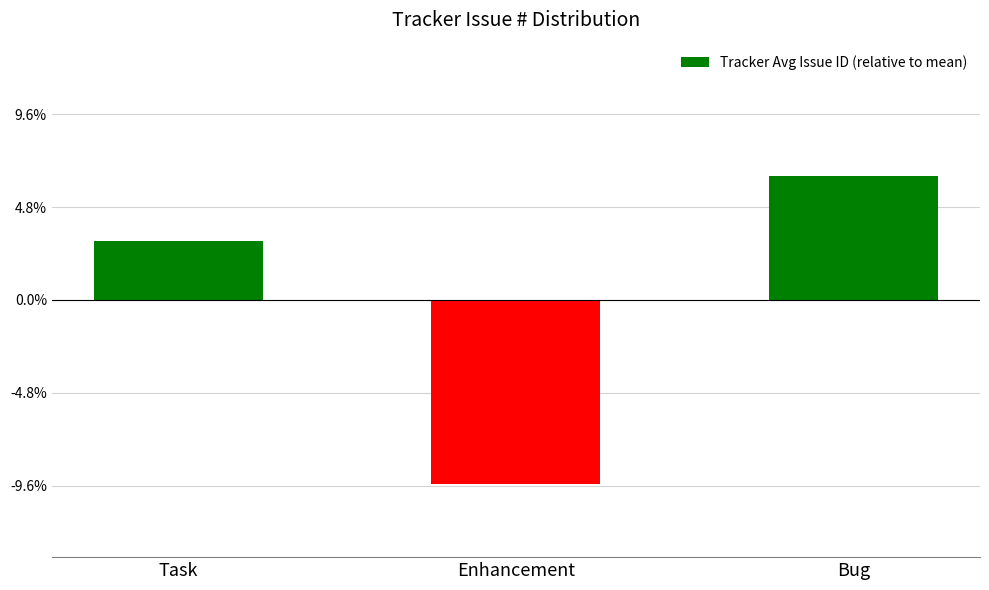

How many categories are shown in the chart?

3